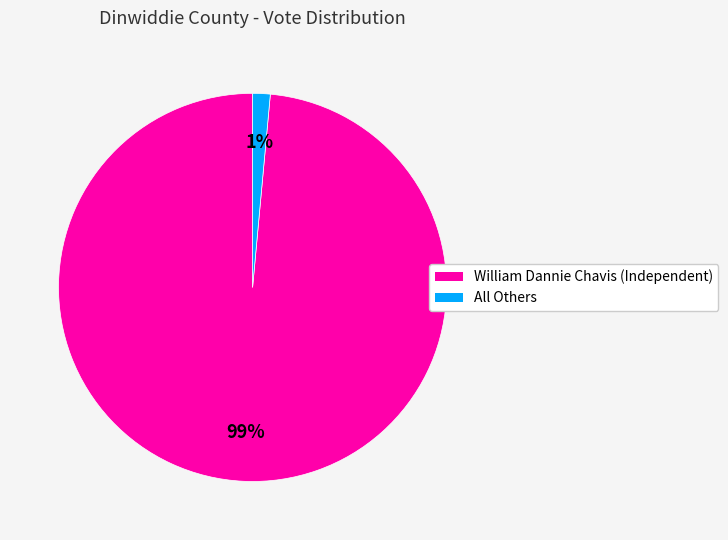

Combined, do All Others and William Dannie Chavis (Independent) account for over 50%?

Yes